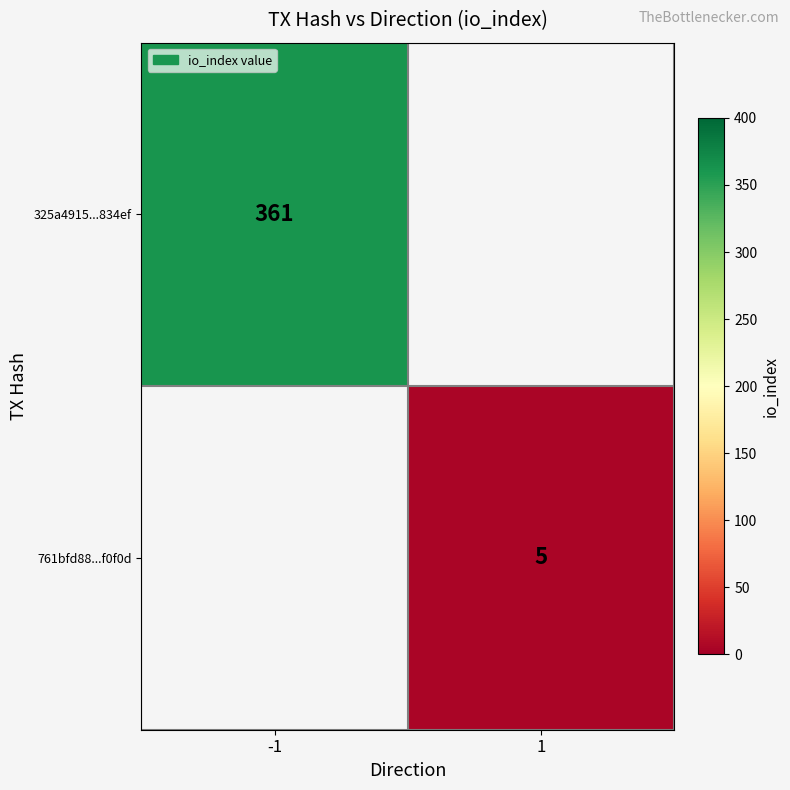

Is it true that 761bfd88...f0f0d equals 3 at 1?

False